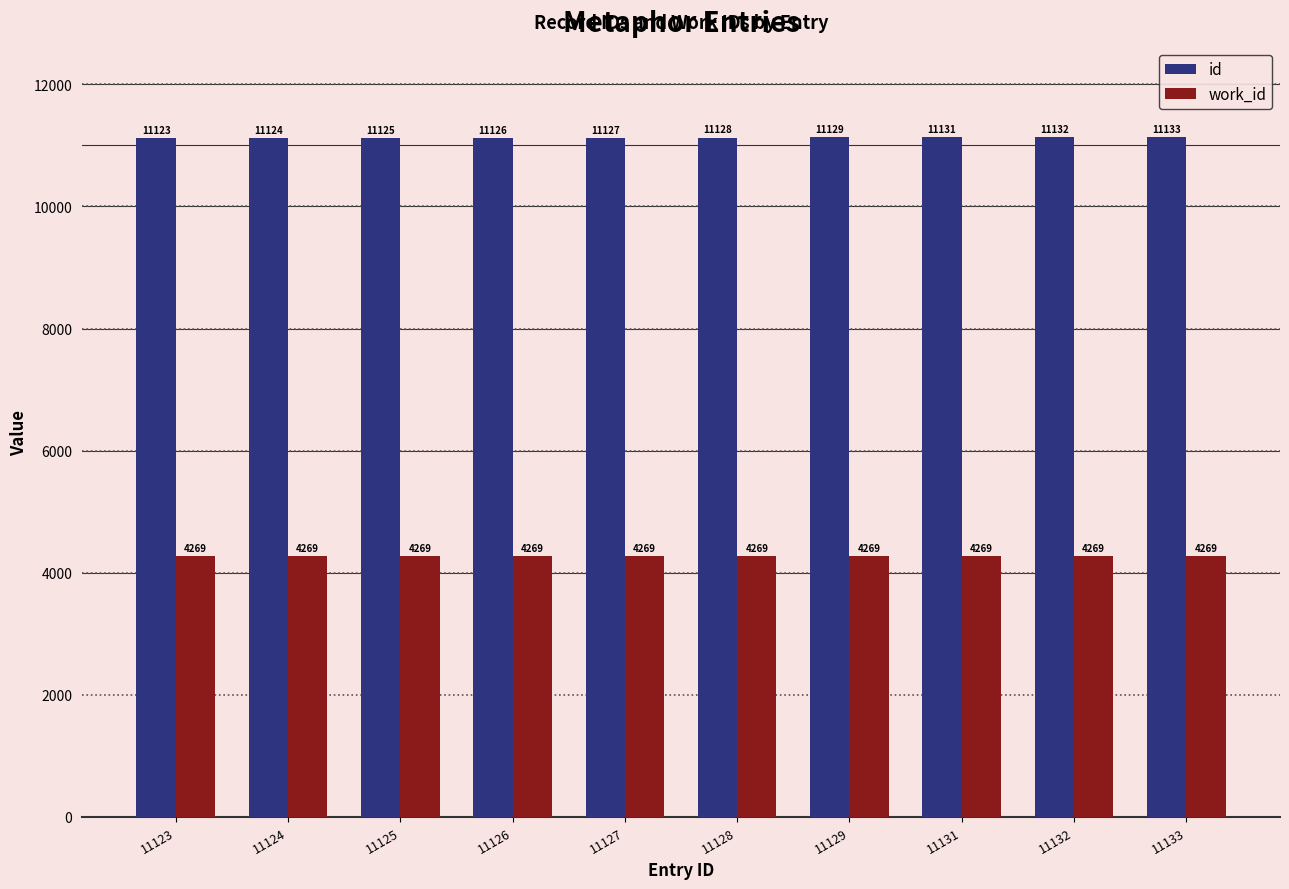

Reading left to right, extract all data points from this chart.

id: 11123	11124	11125	11126	11127	11128	11129	11131	11132	11133
work_id: 4269	4269	4269	4269	4269	4269	4269	4269	4269	4269